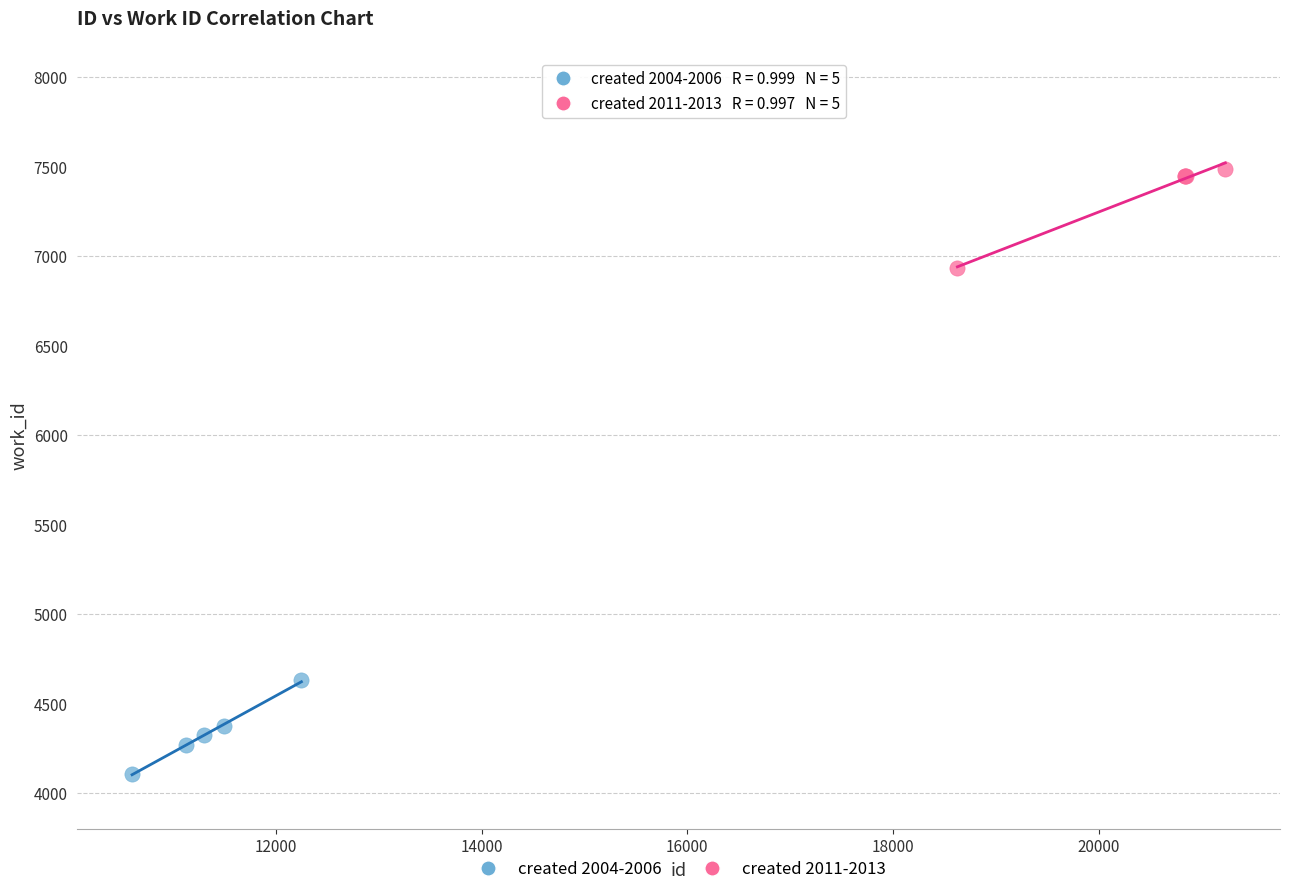

Which series reaches the maximum Y coordinate?

created 2011-2013